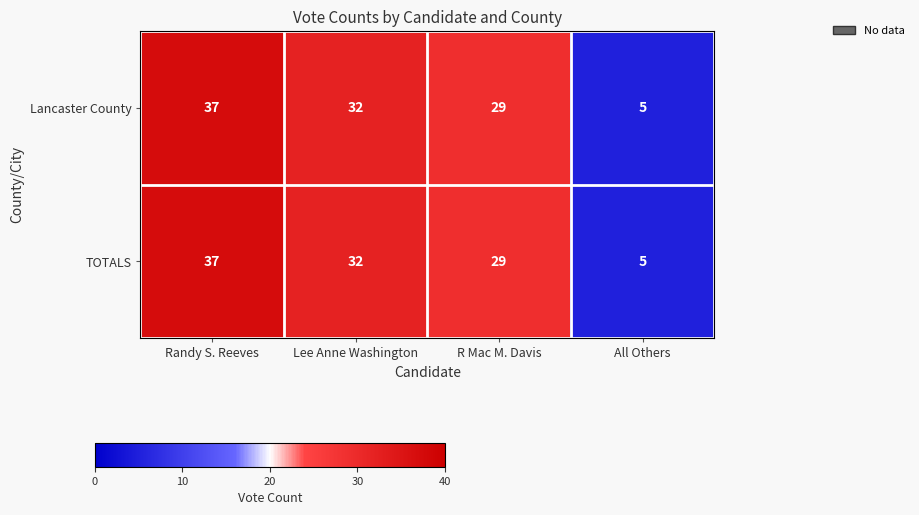

True or false: Lancaster County has a value of 32 at Lee Anne Washington.

True